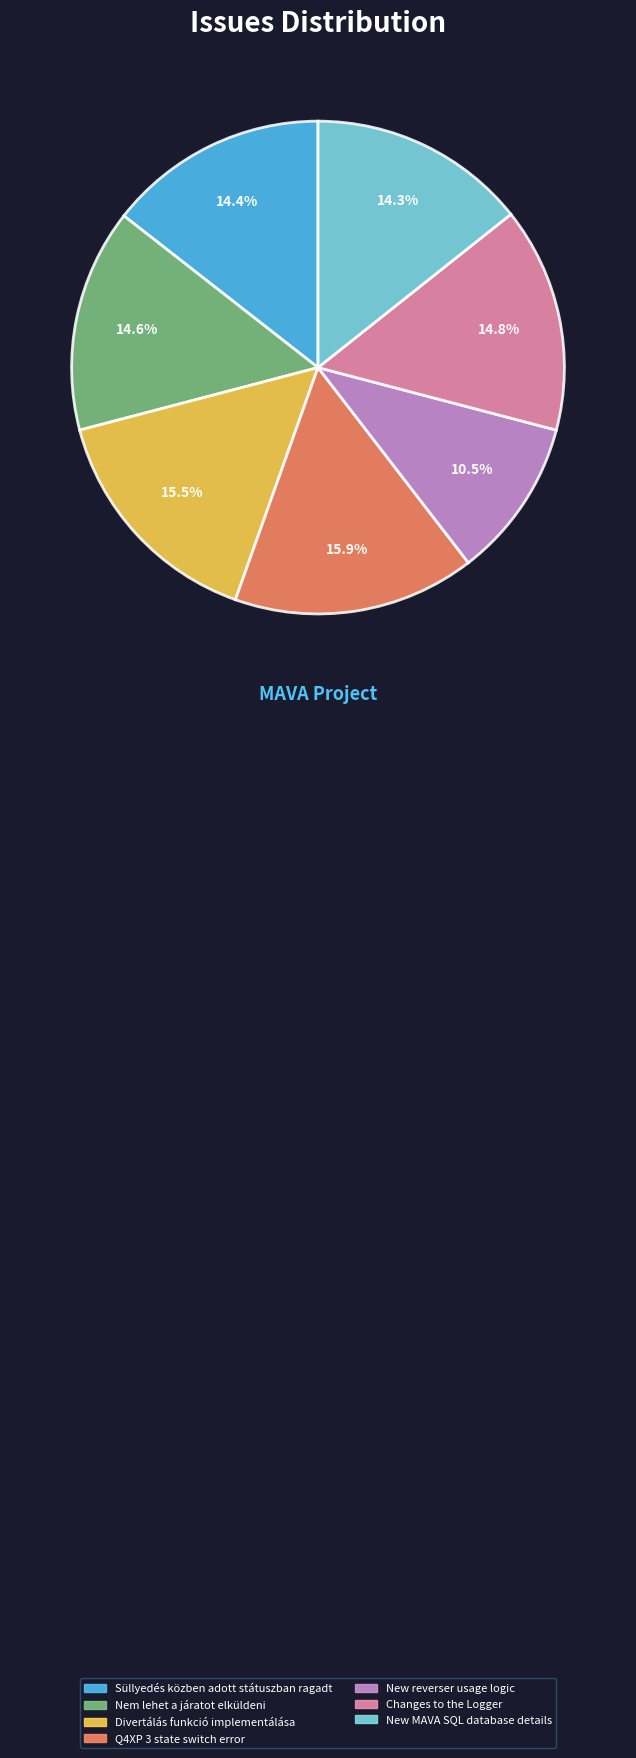

Does Q4XP 3 state switch error represent more than half of the total?

No